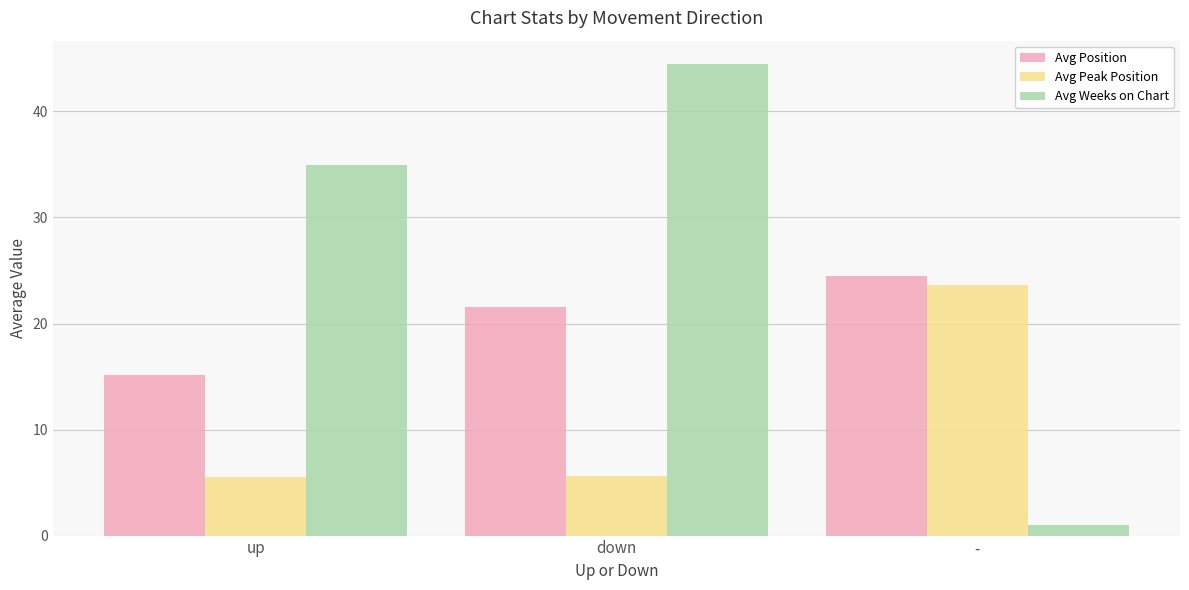

Where is Avg Position nearest to the value 19?

down